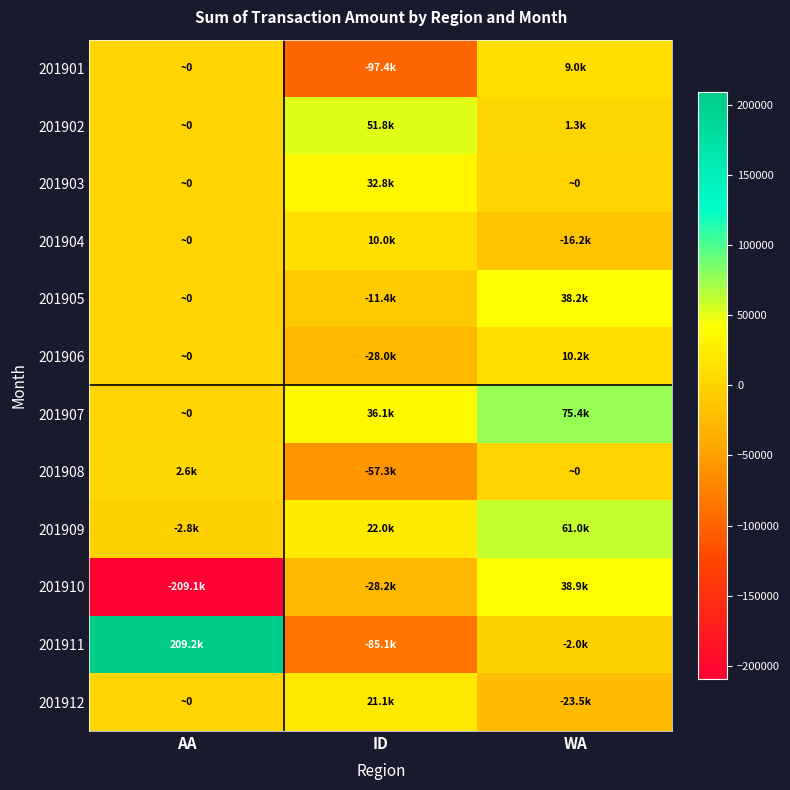

What is the spread (max minus min) of values at ID?

149148.8